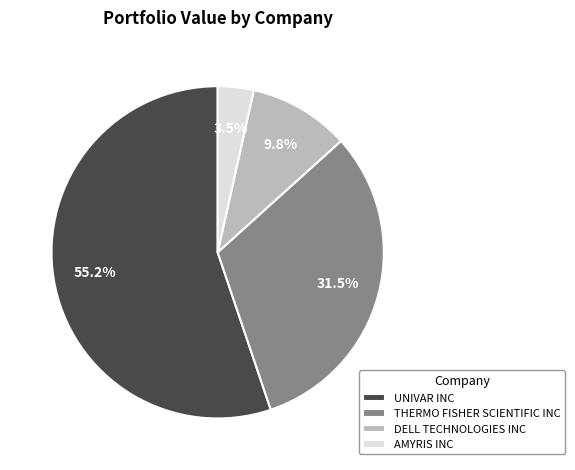

Is it true that DELL TECHNOLOGIES INC is 25% of the pie?

False